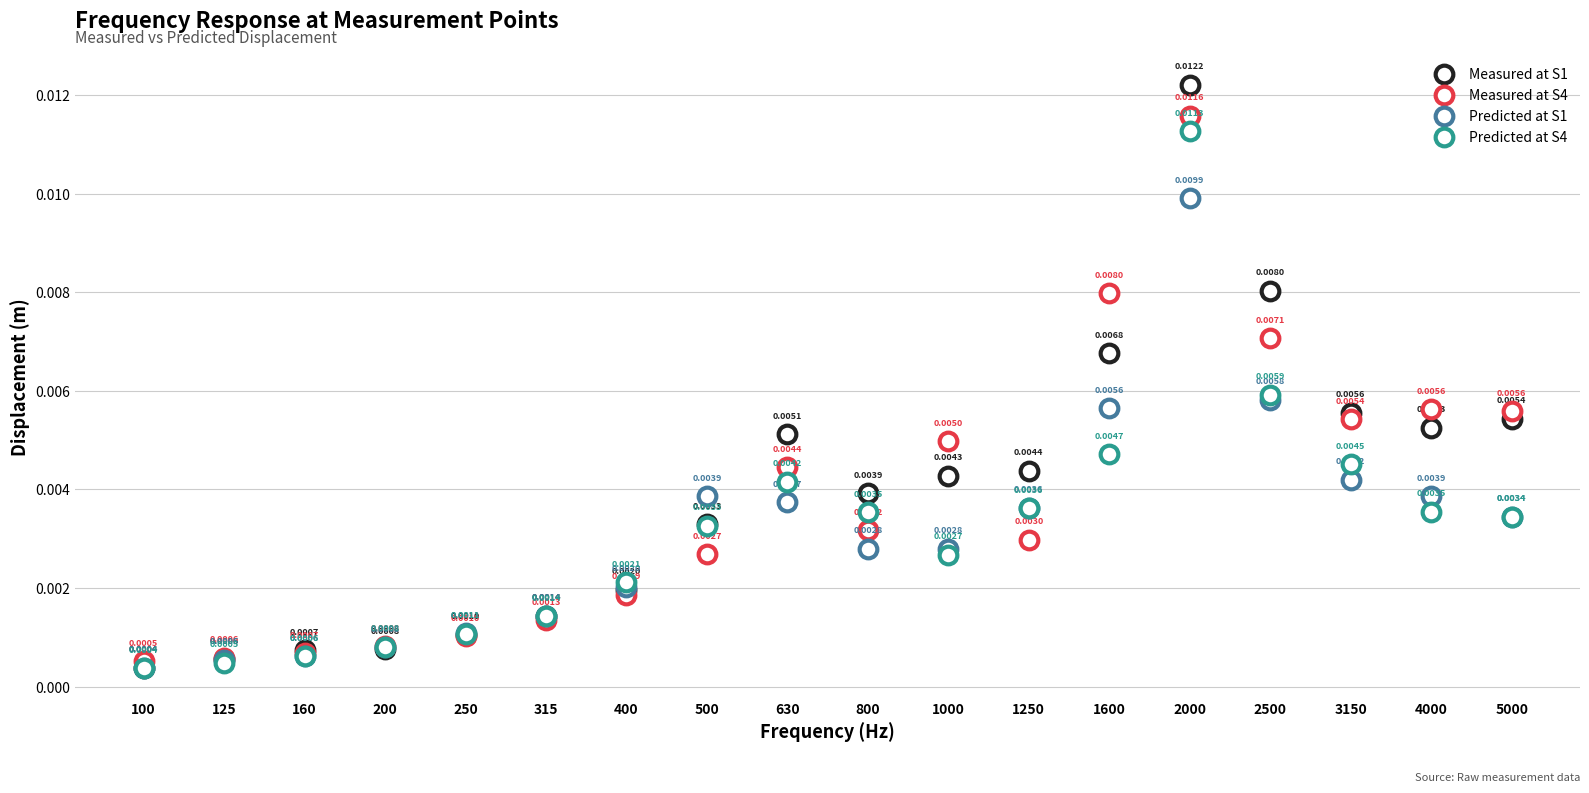

After their last crossing, which series has the higher values: Measured at S4 or Predicted at S1?

Measured at S4